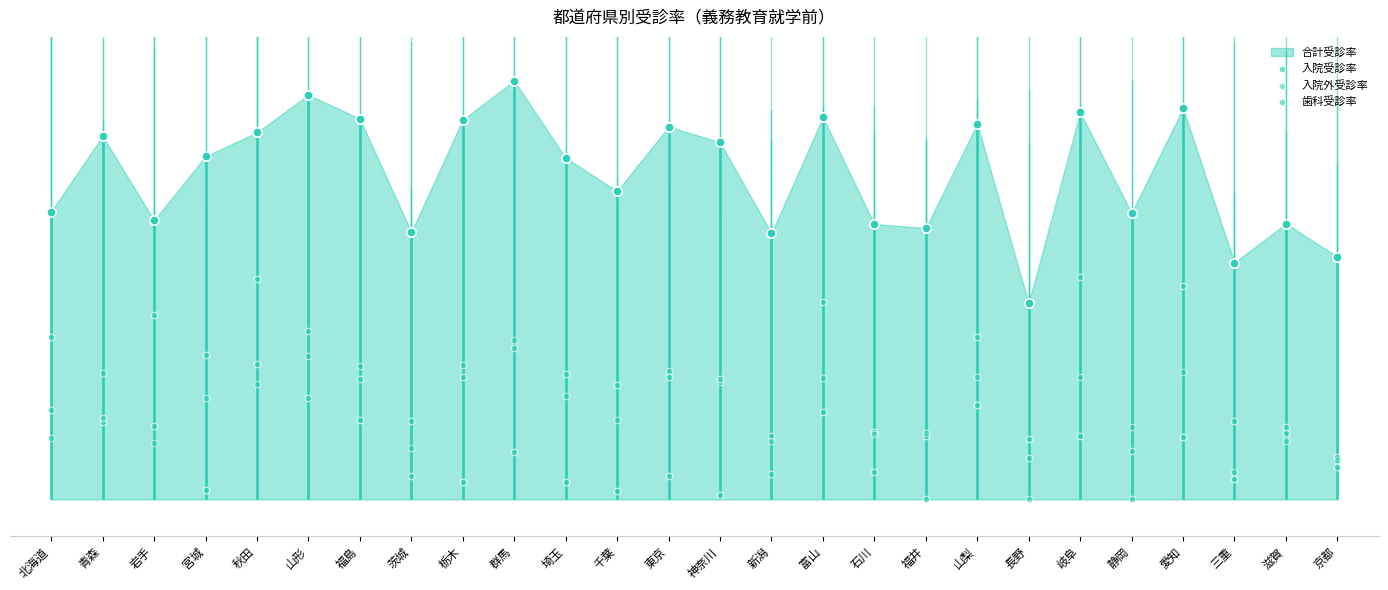

Which series reaches the minimum Y coordinate?

入院受診率